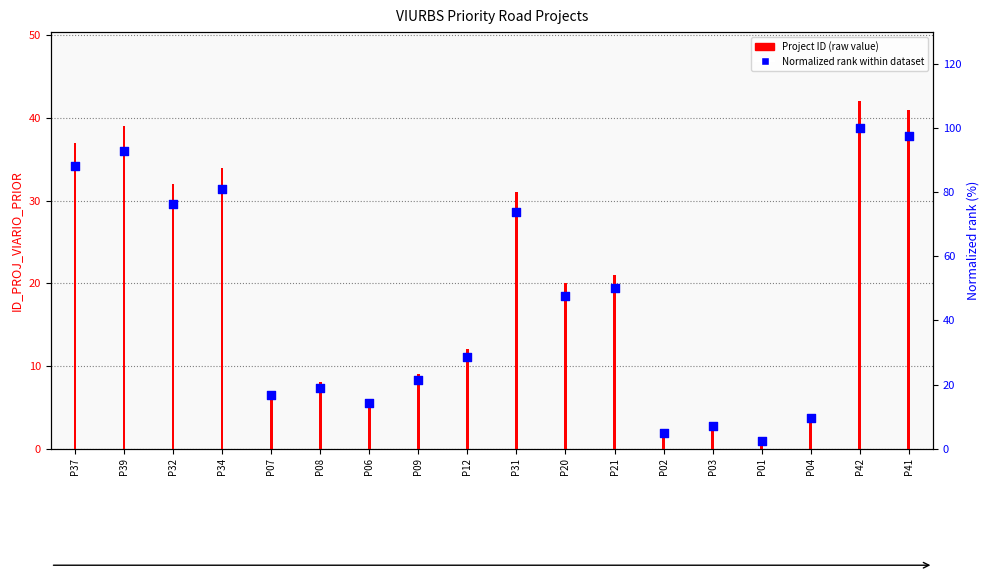

Which series has the largest total across all categories?

Normalized rank